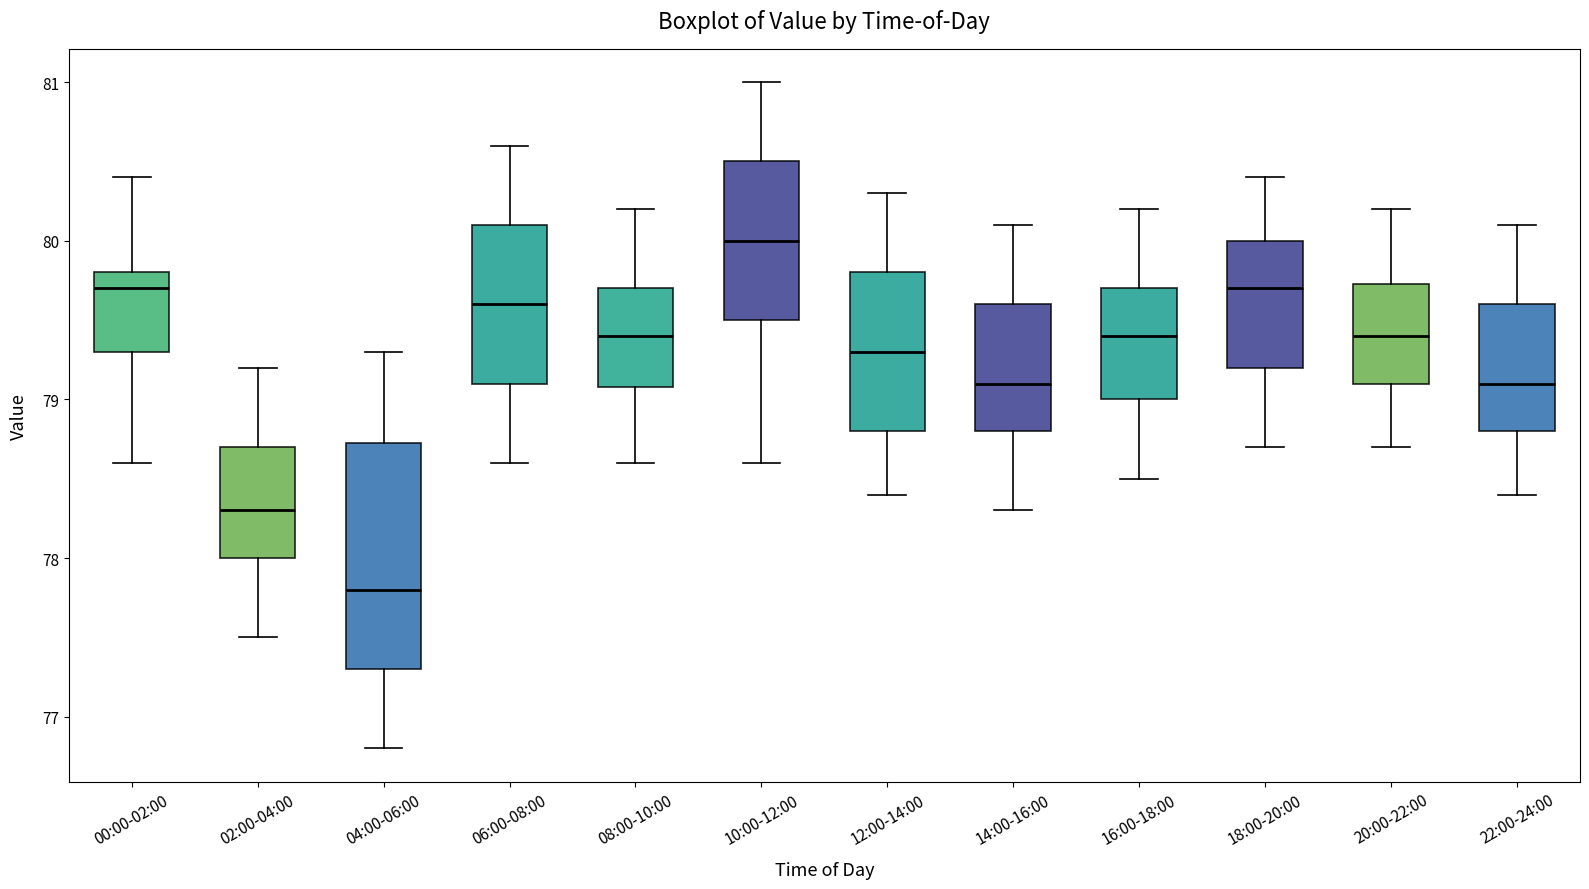

Which box has the lowest median line?

04:00-06:00